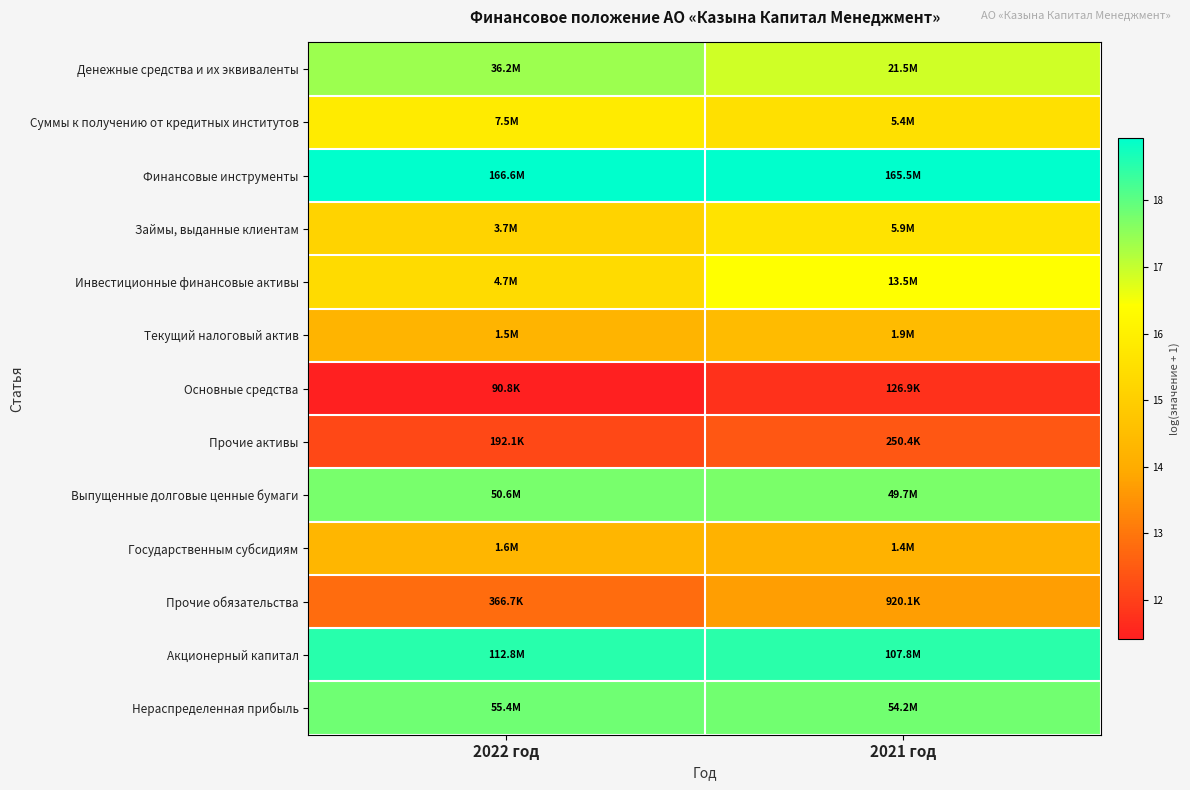

Which series has the widest spread of values?

Инвестиционные финансовые активы